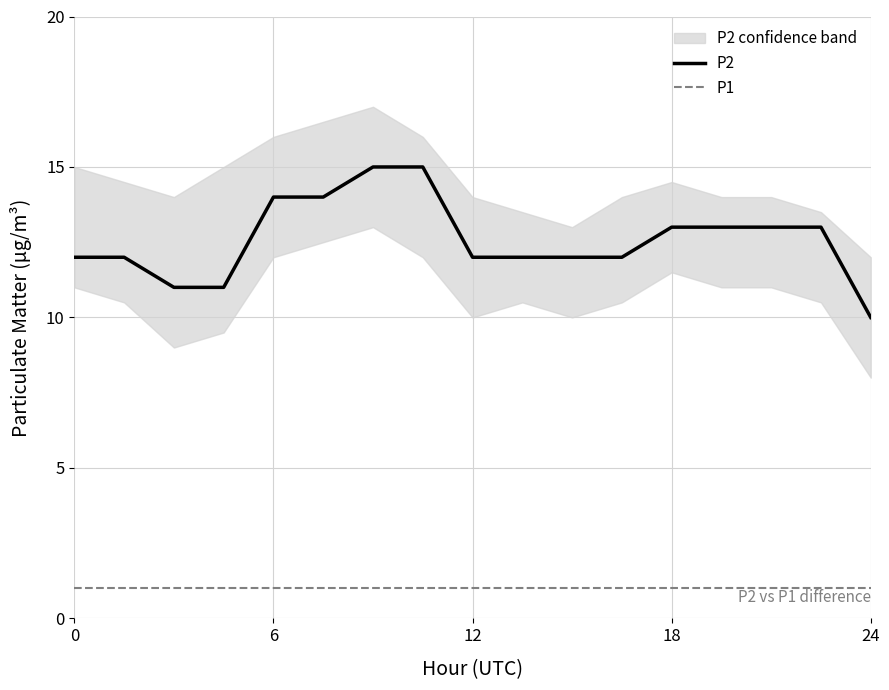

The P2 series shows 5 at 16. True or false?

False